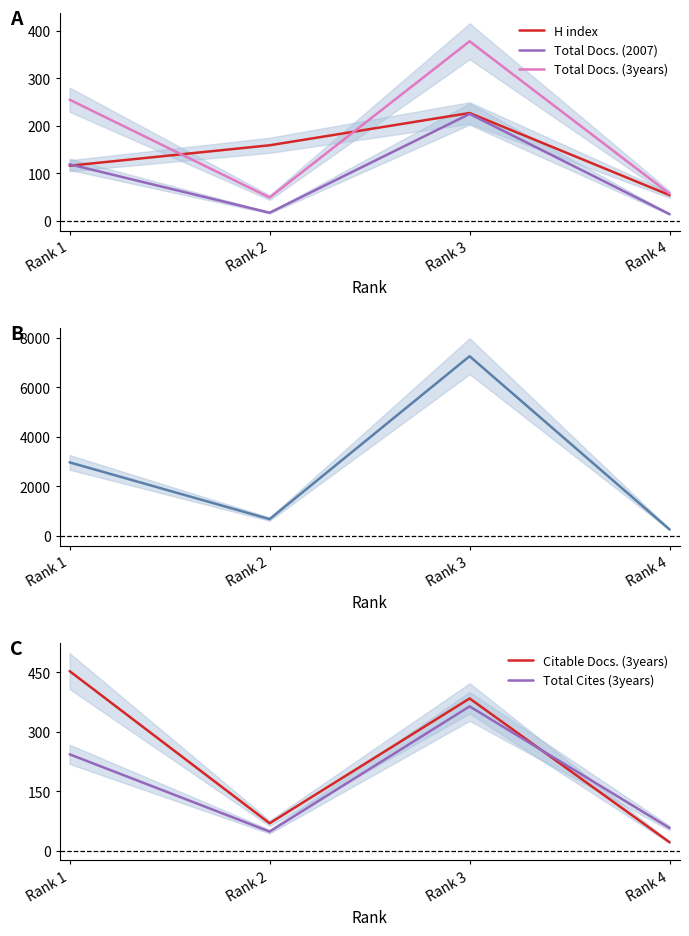

At which category does Total Docs. (2007) reach its first local peak?

Rank 3